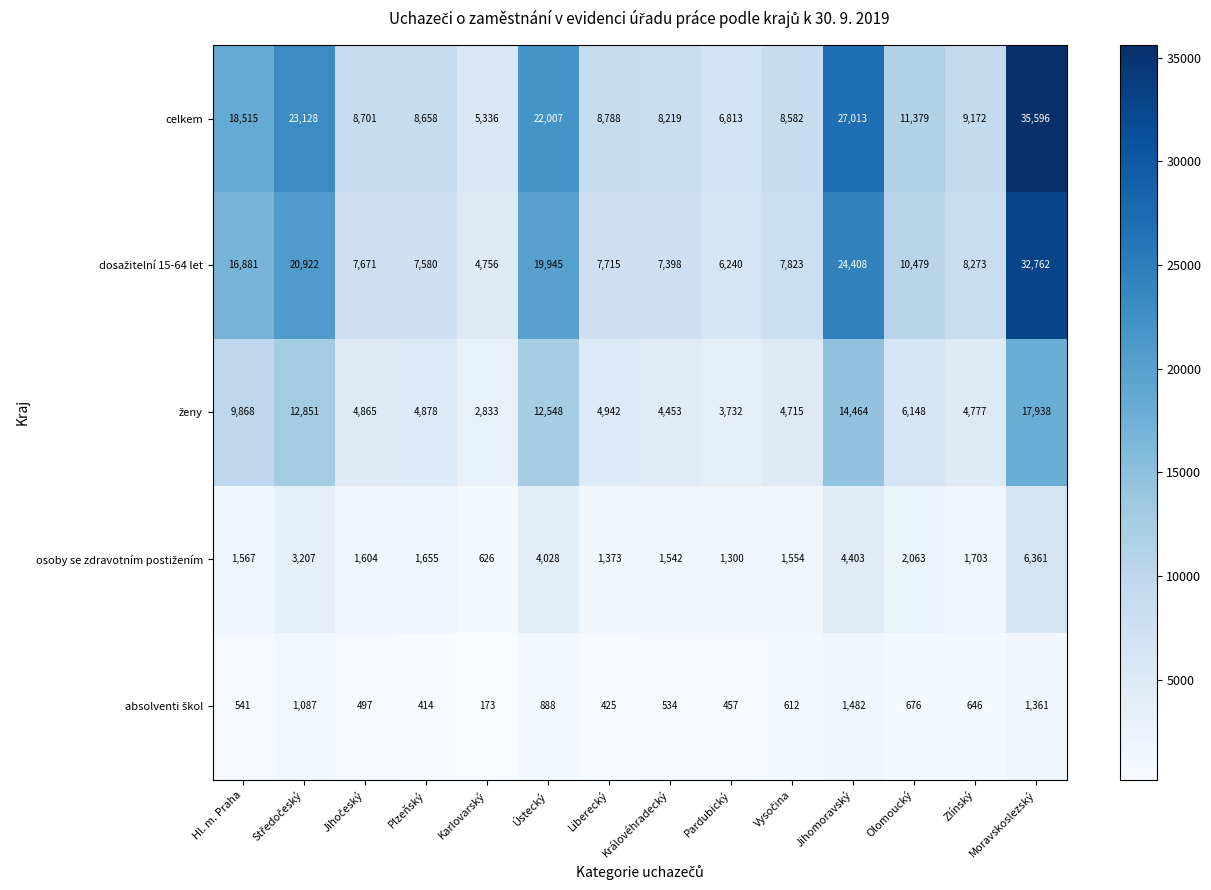

Read the celkem value at Ústecký.

22007